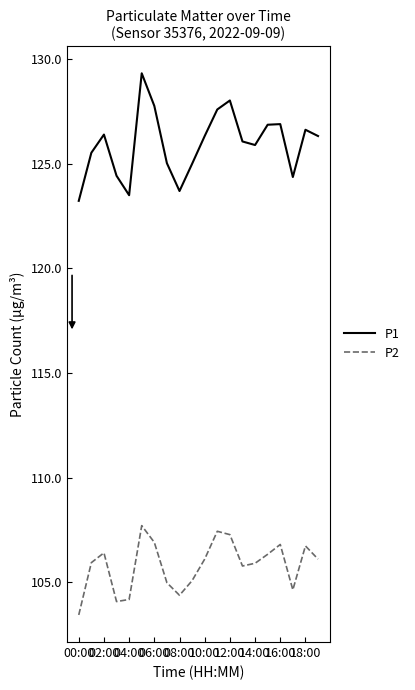

Rank the series by their maximum value, from highest to lowest.

P1, P2